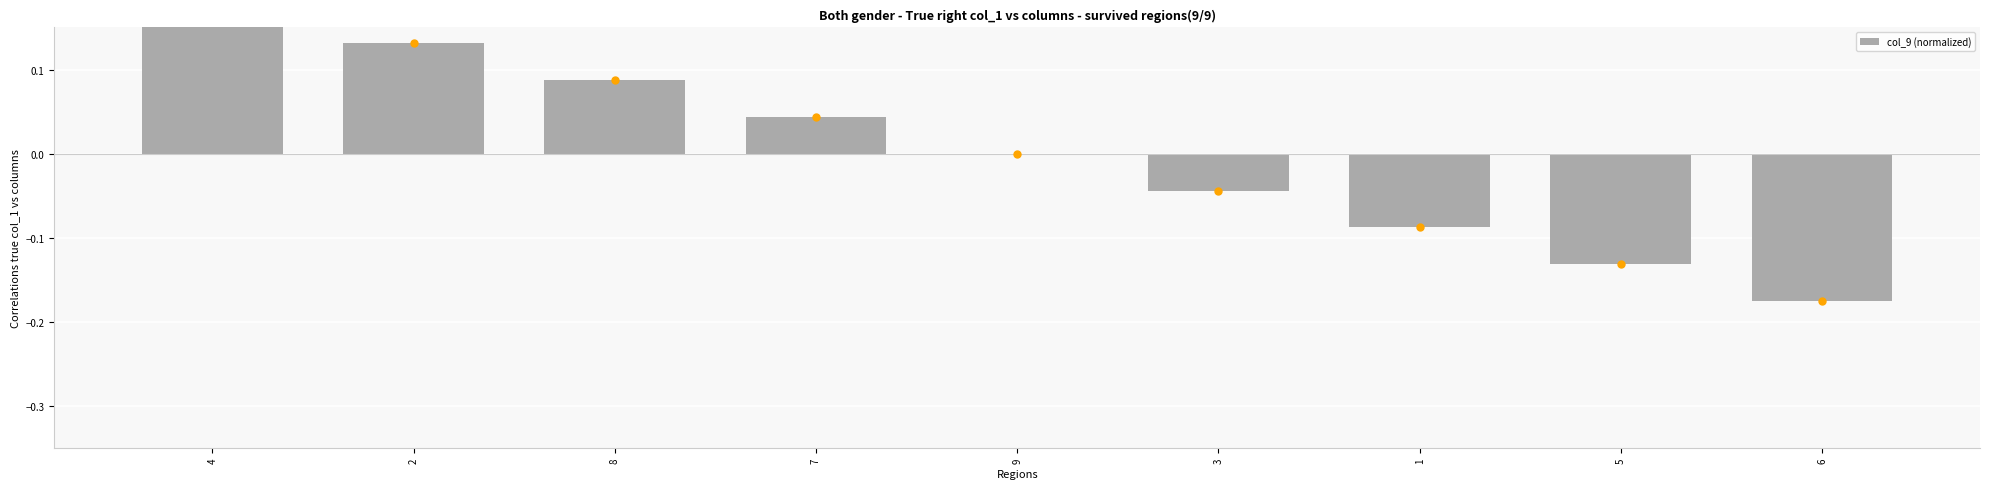

How many values are below 0?

4